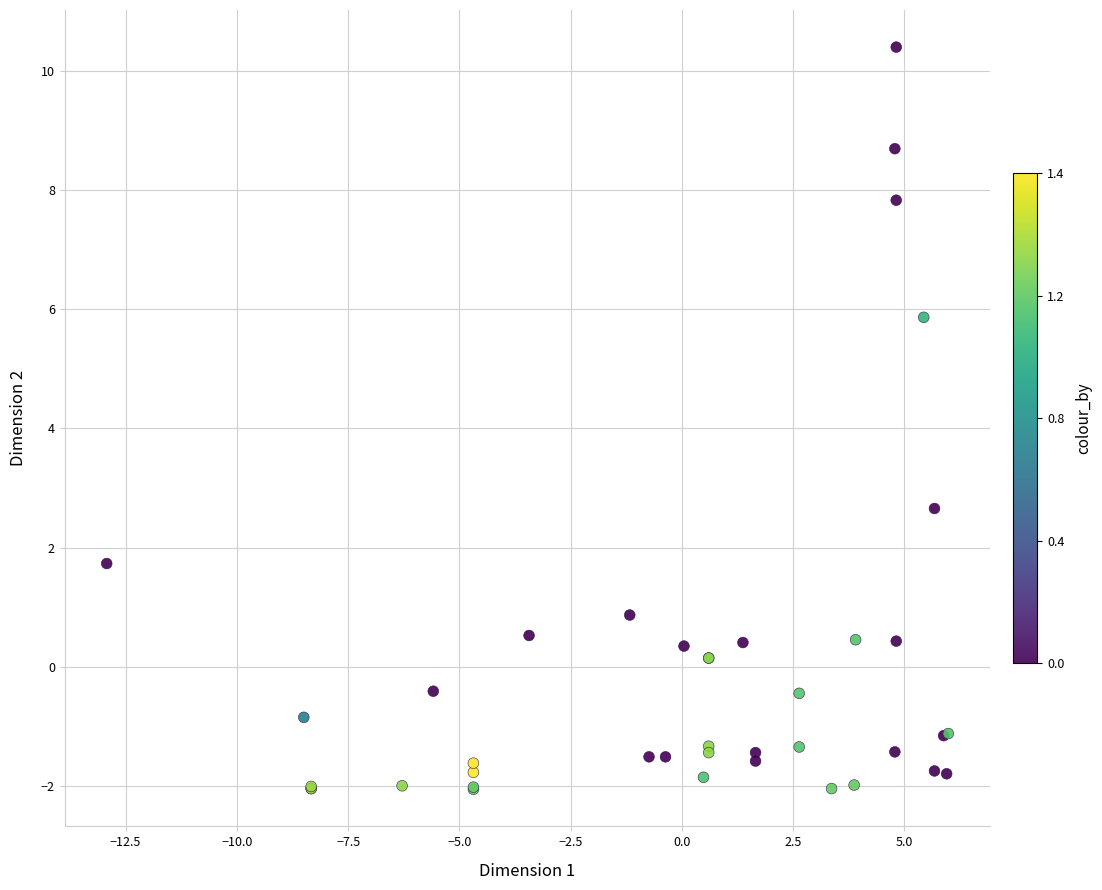

What Y value in the scatter plot is closest to 4?

2.7